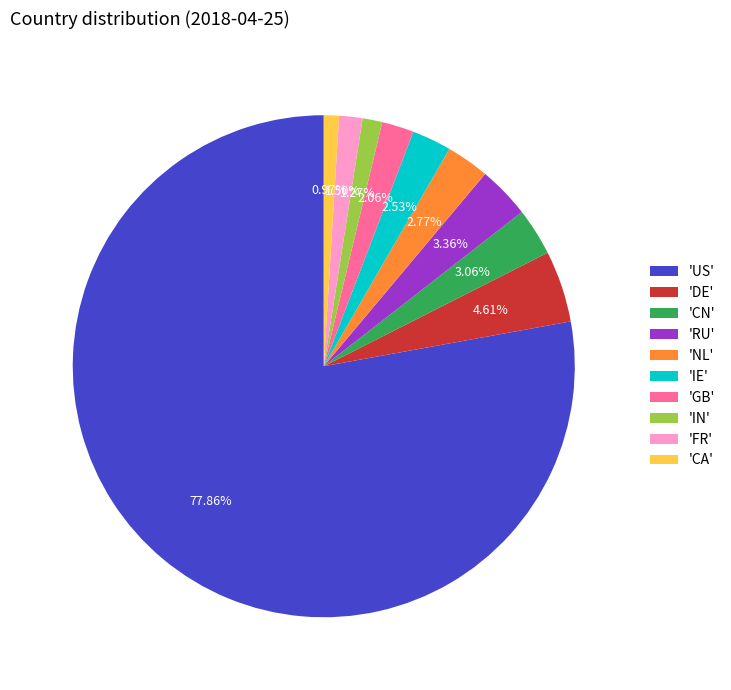

What is the ratio of the value at 'GB' to the value at 'DE'?

0.4